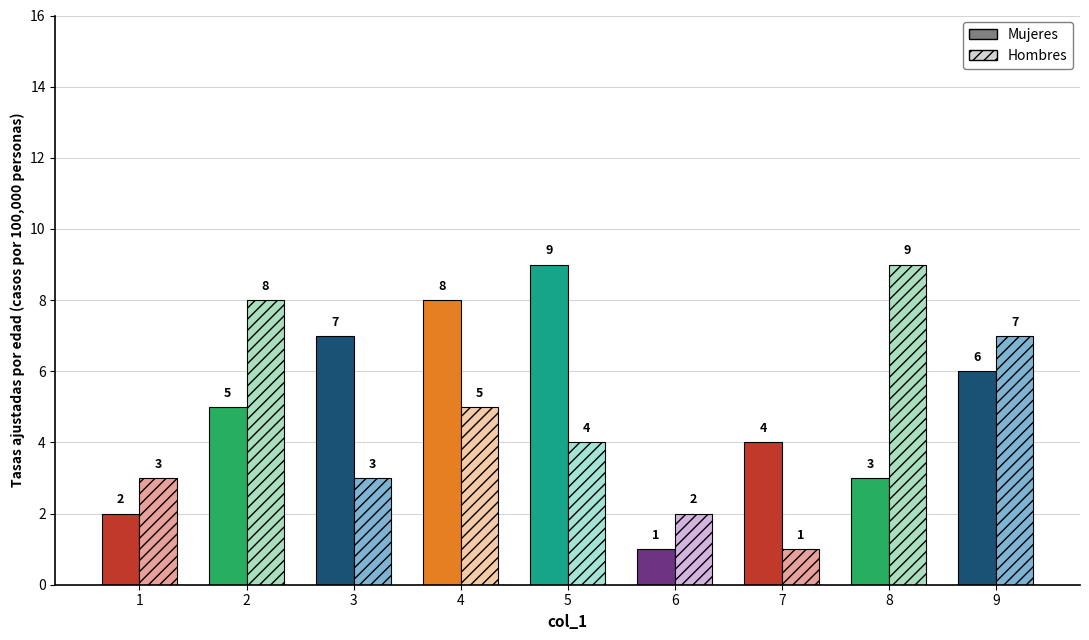

Which has a higher value, 7 or 2?

2